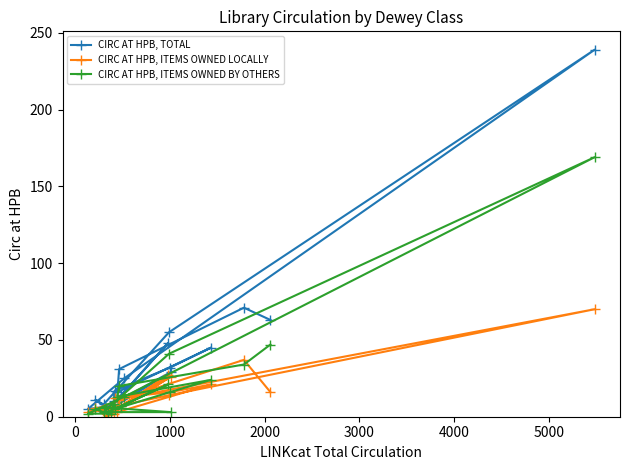

At how many categories does at least one series exceed 166?

1